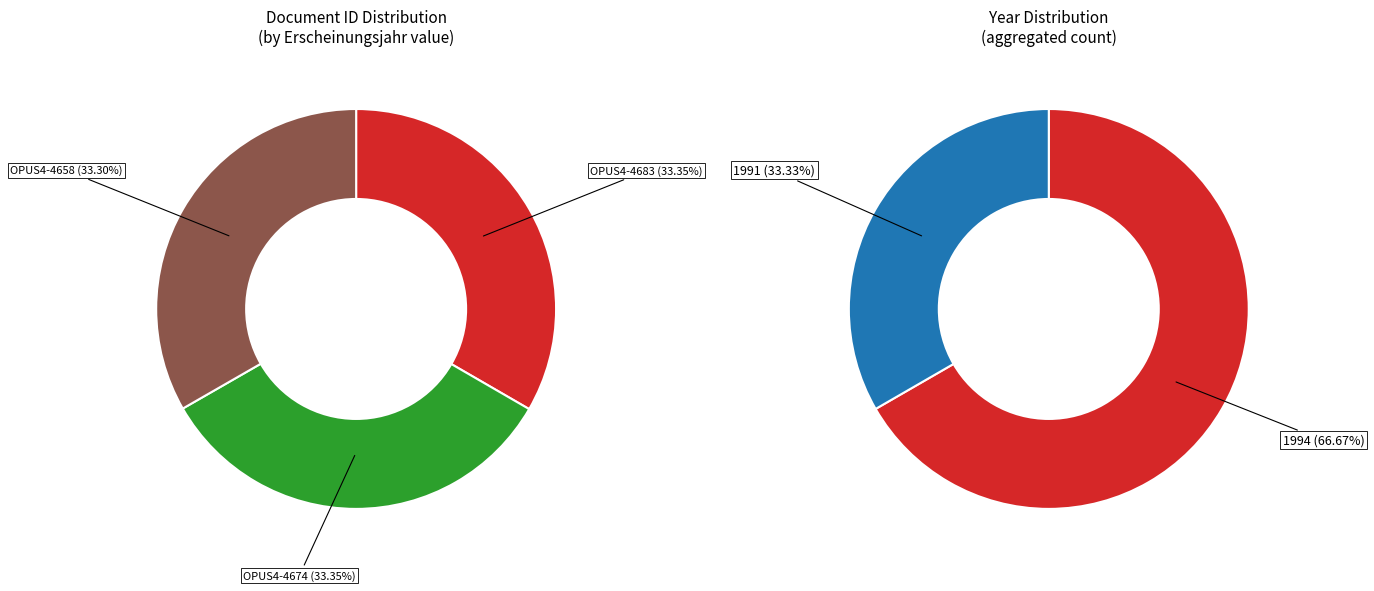

Between OPUS4-4683 and OPUS4-4658, which is larger?

OPUS4-4683